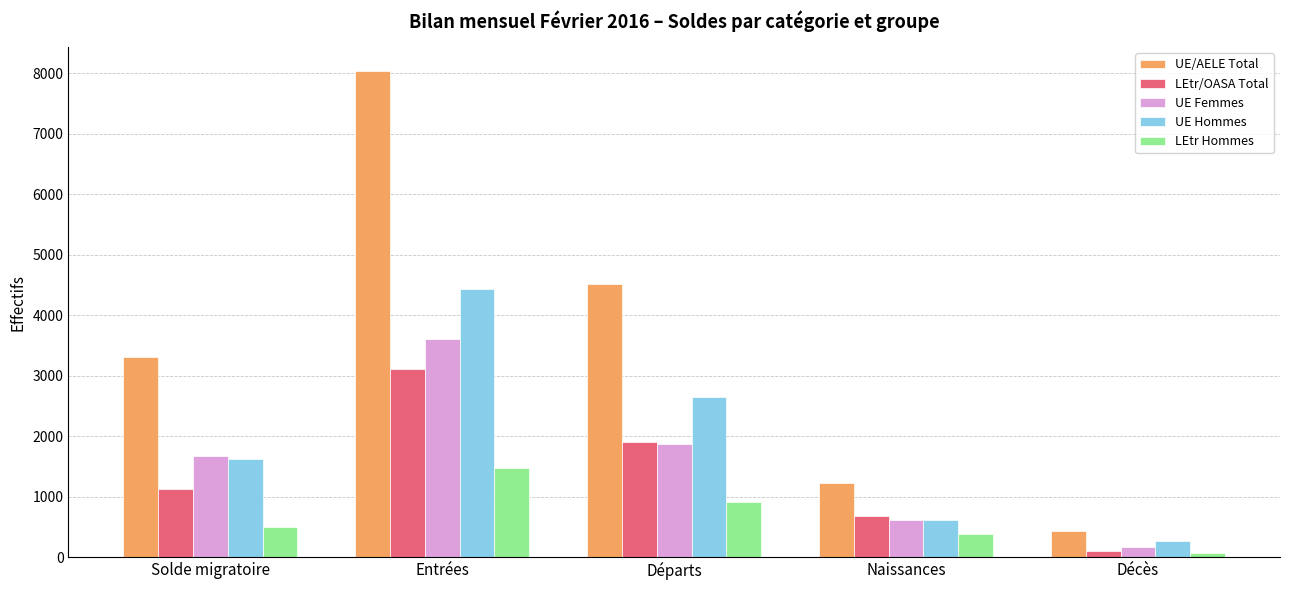

What is the label of the 5th bar from the right?

Solde migratoire